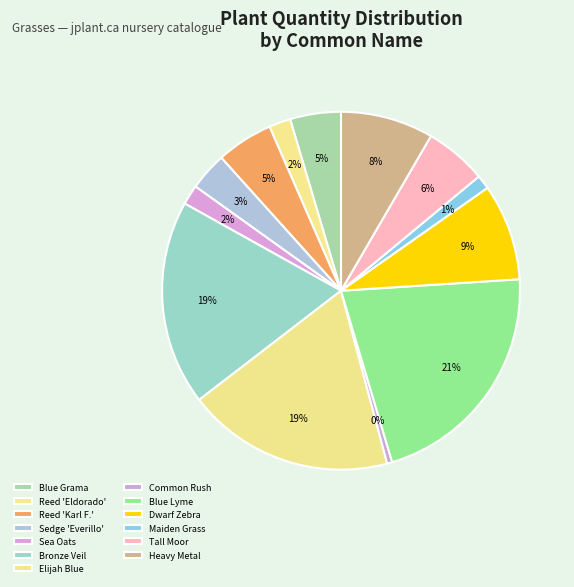

How many slices are in this pie chart?

13